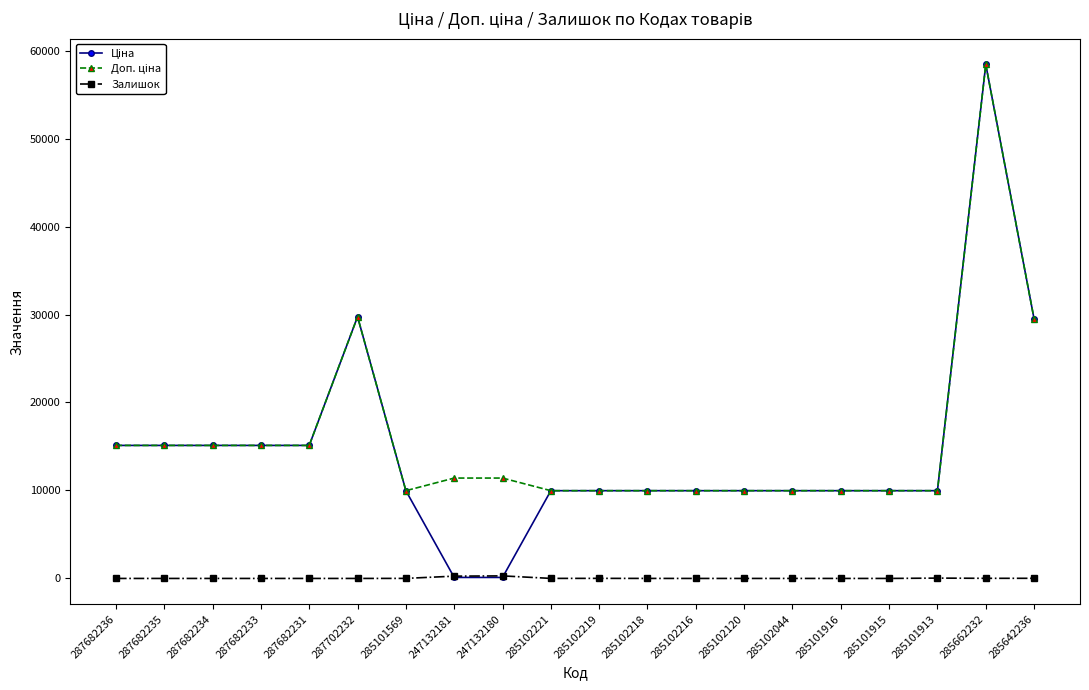

At which category does the chart reach its peak across all series?

285662232